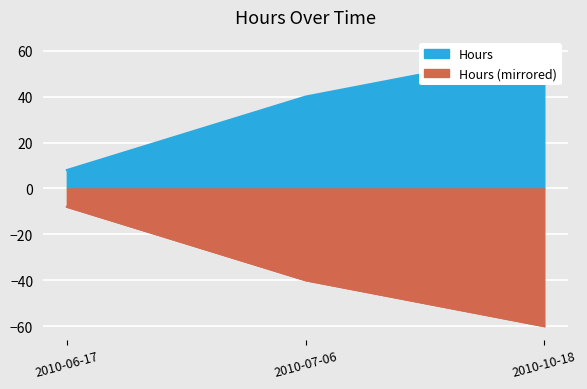

At which label is Hours (mirrored) closest to -34?

2010-07-06